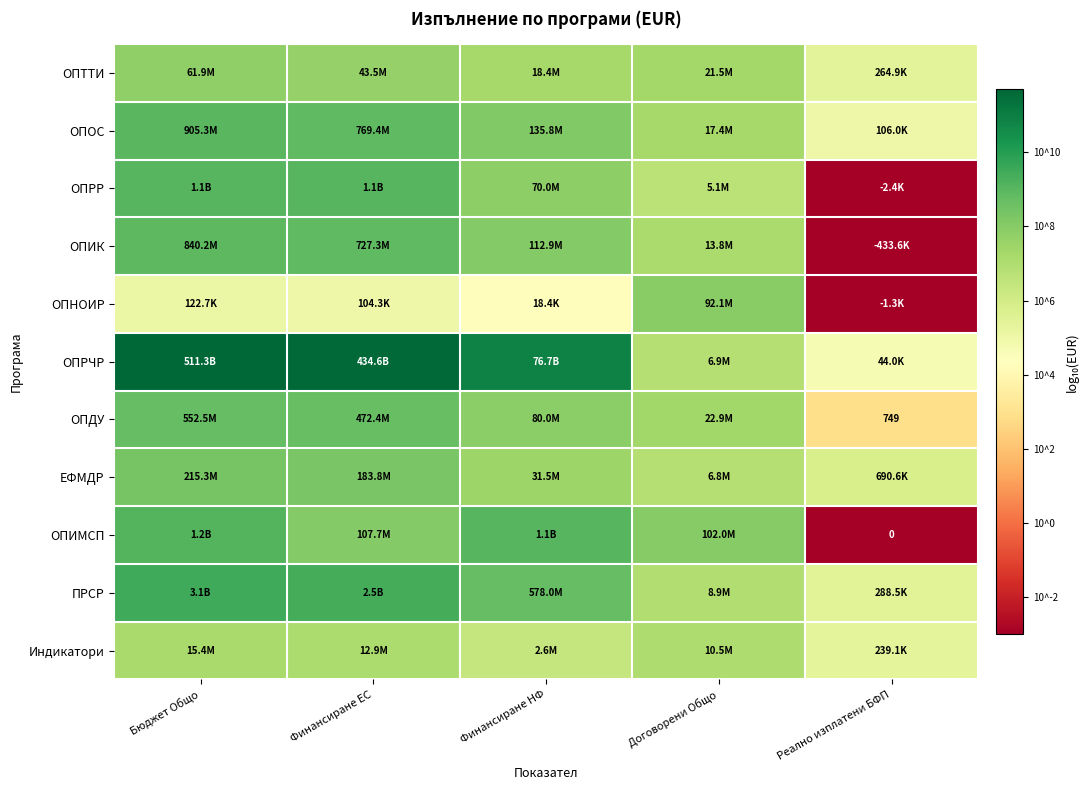

How many data points does each series have?

5